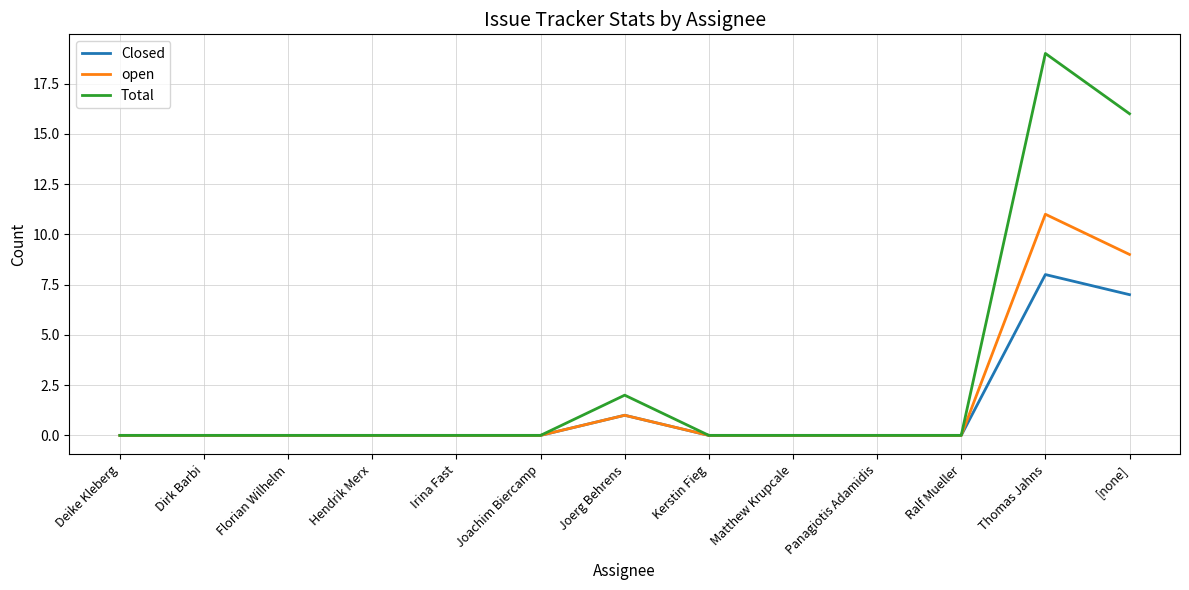

Rank the series by their maximum value, from highest to lowest.

Total, open, Closed